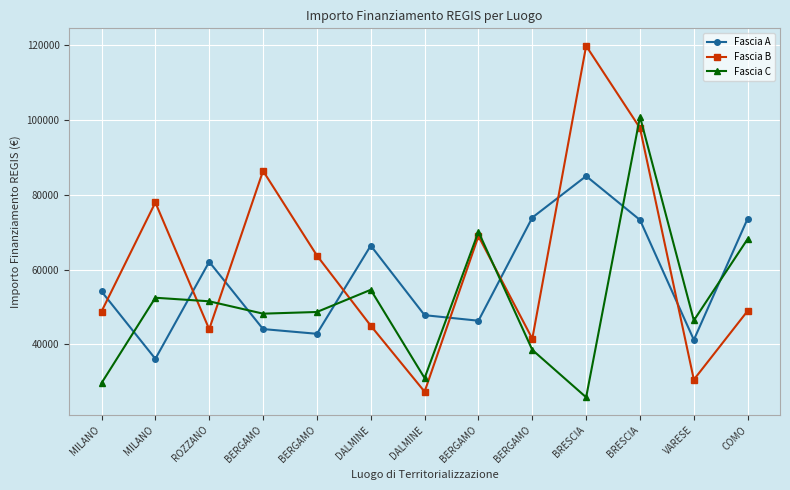

Which series has the largest total across all categories?

Fascia B